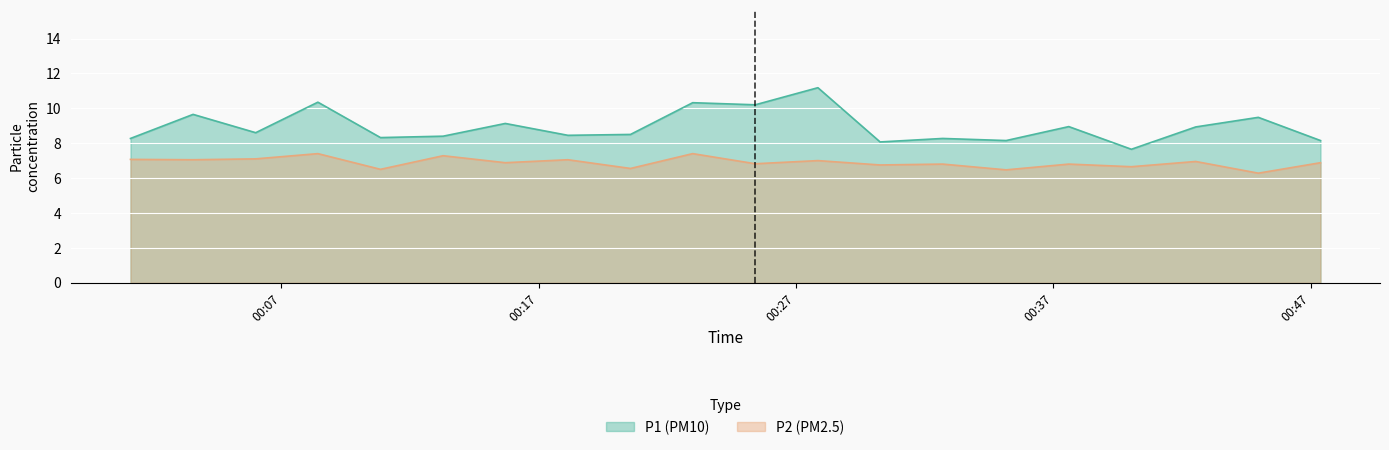

What is the value of the P1 point at the 20th from the left?

8.2